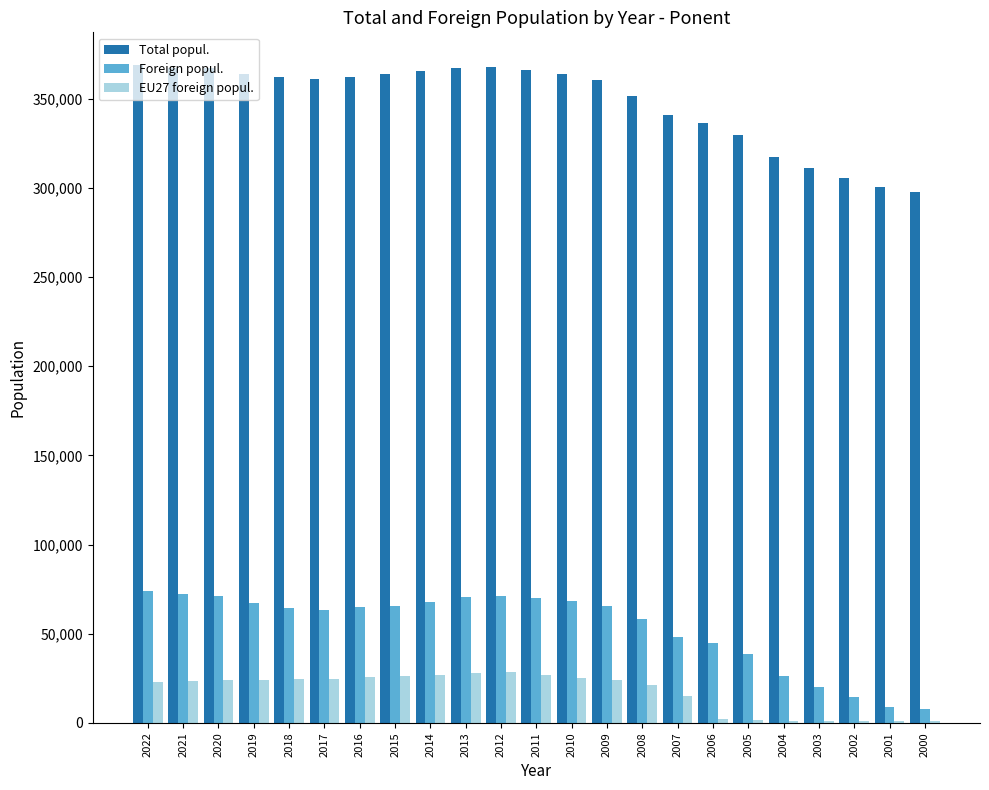

How many groups of bars are there?

23